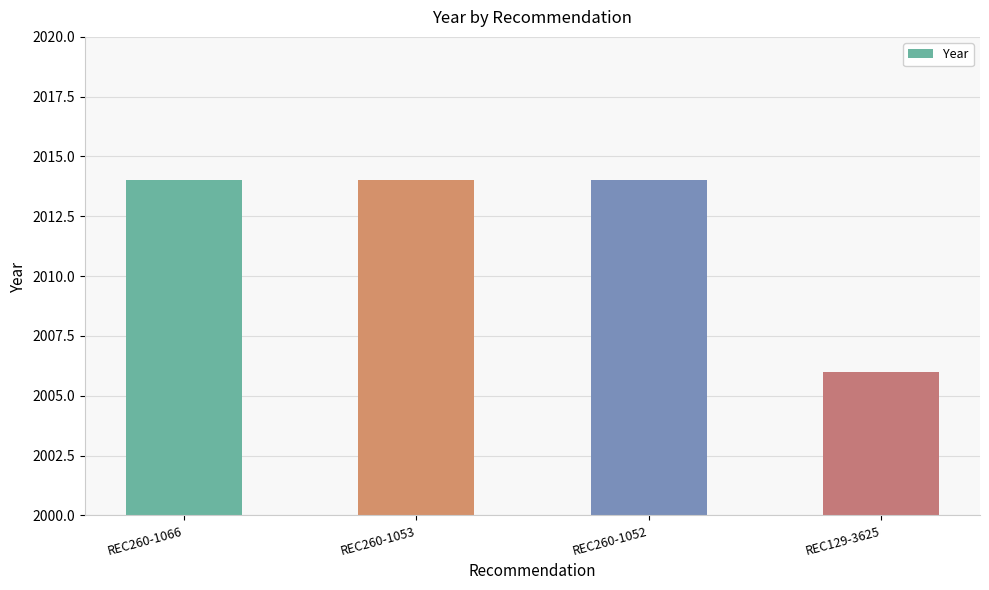

Reading right to left, extract all data points from this chart.

REC129-3625=2006	REC260-1052=2014	REC260-1053=2014	REC260-1066=2014